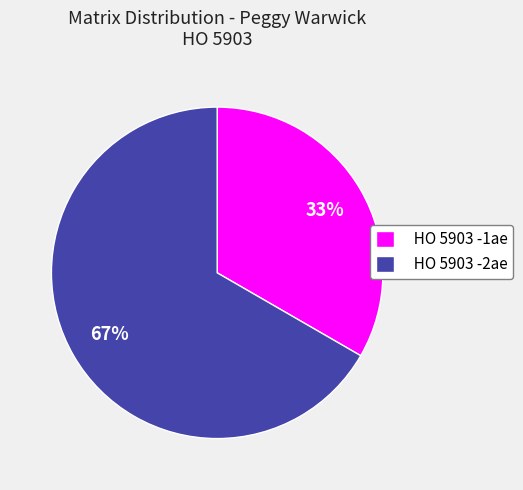

To the nearest percent, what percentage of the pie is HO 5903 -2ae?

67%